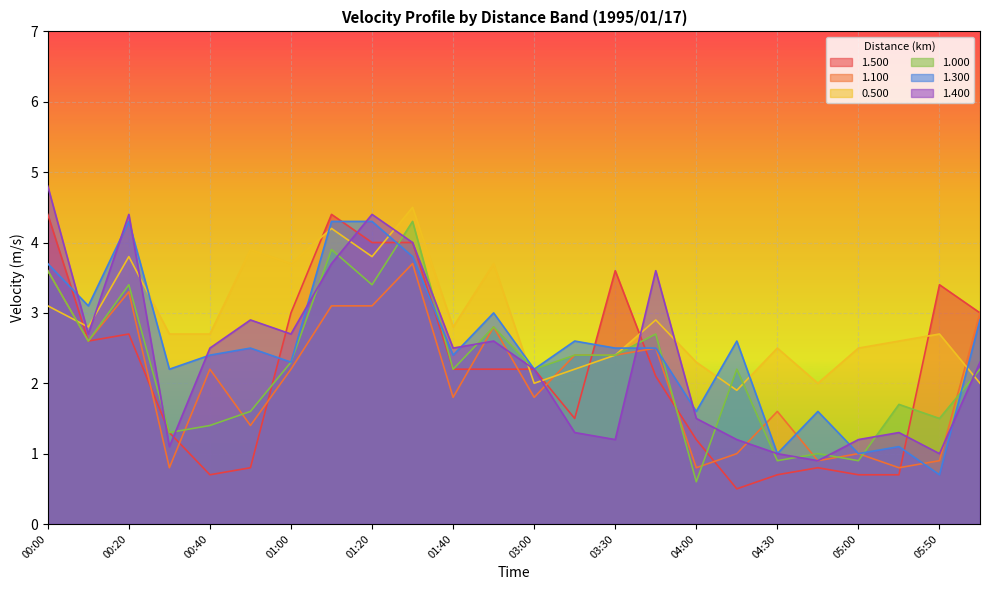

The value of 1.400 at 00:20 is 1.8. True or false?

False